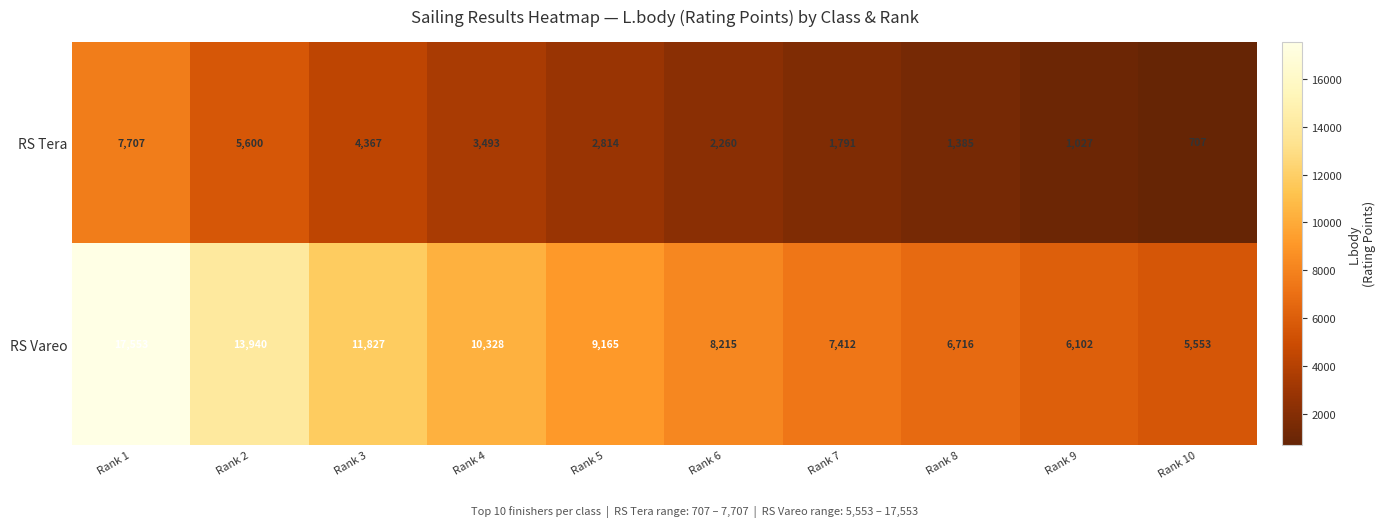

What is the average value of the RS Vareo series?

9681